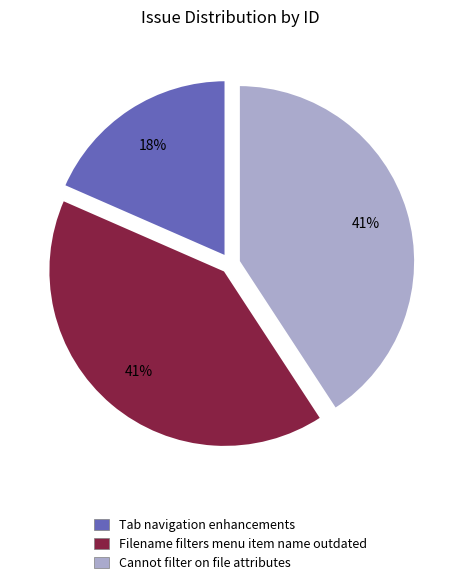

Is there any slice that represents more than half of the pie?

No